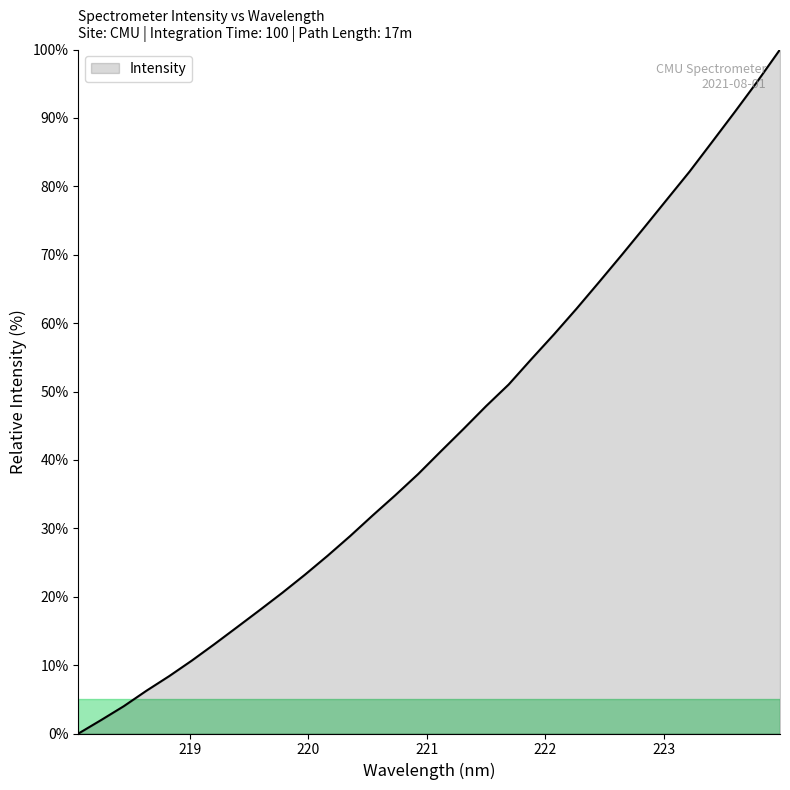

What is the difference between the maximum and minimum values?

100.0